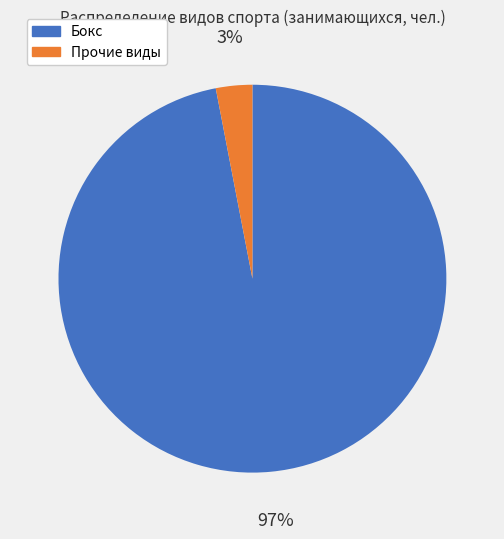

Does Бокс represent more than half of the total?

Yes